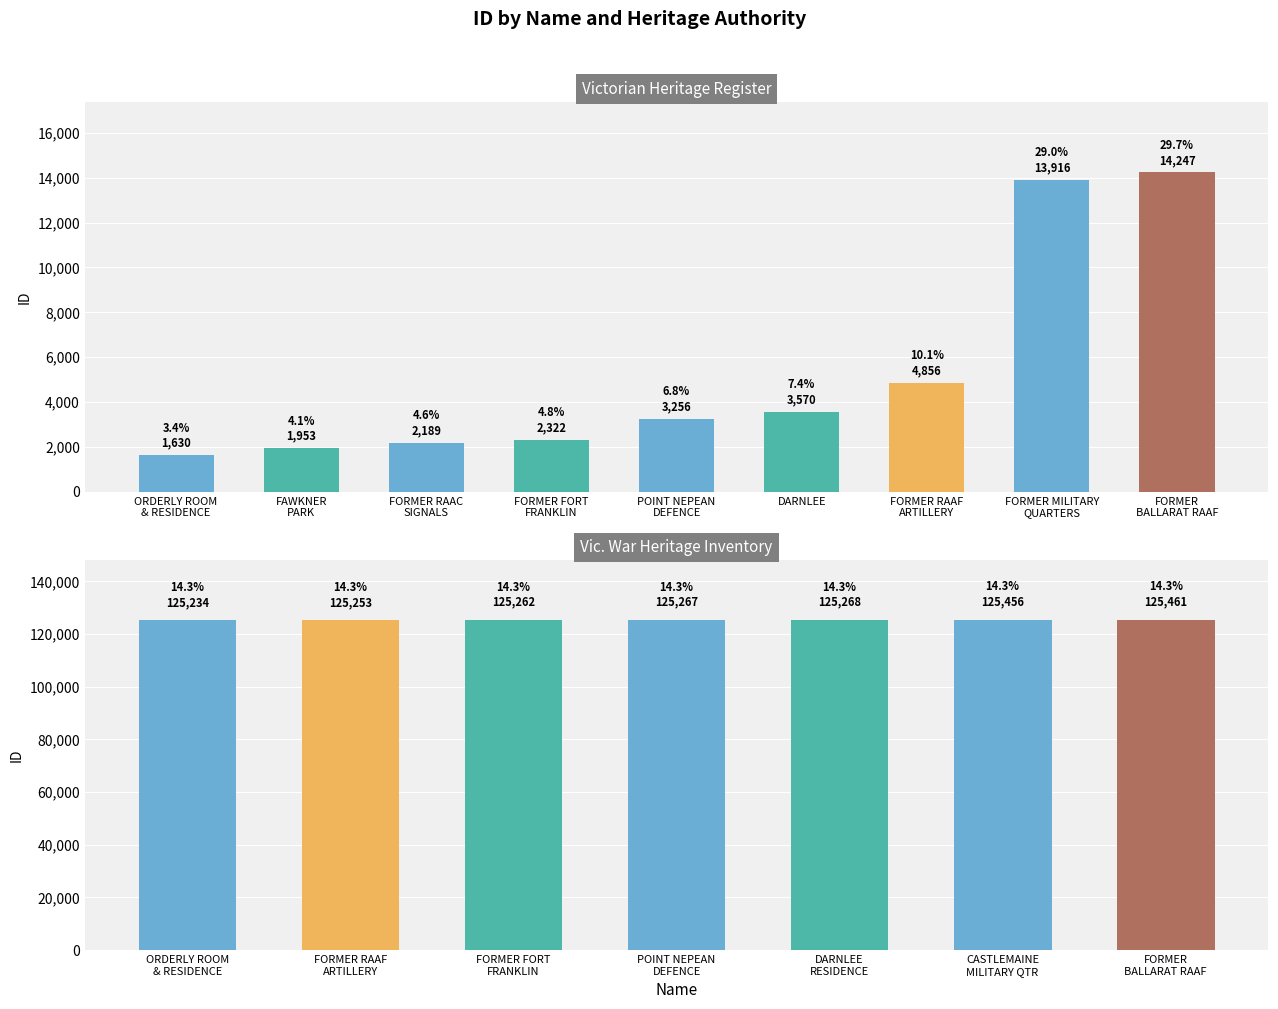

What is the sum of all values?

47939